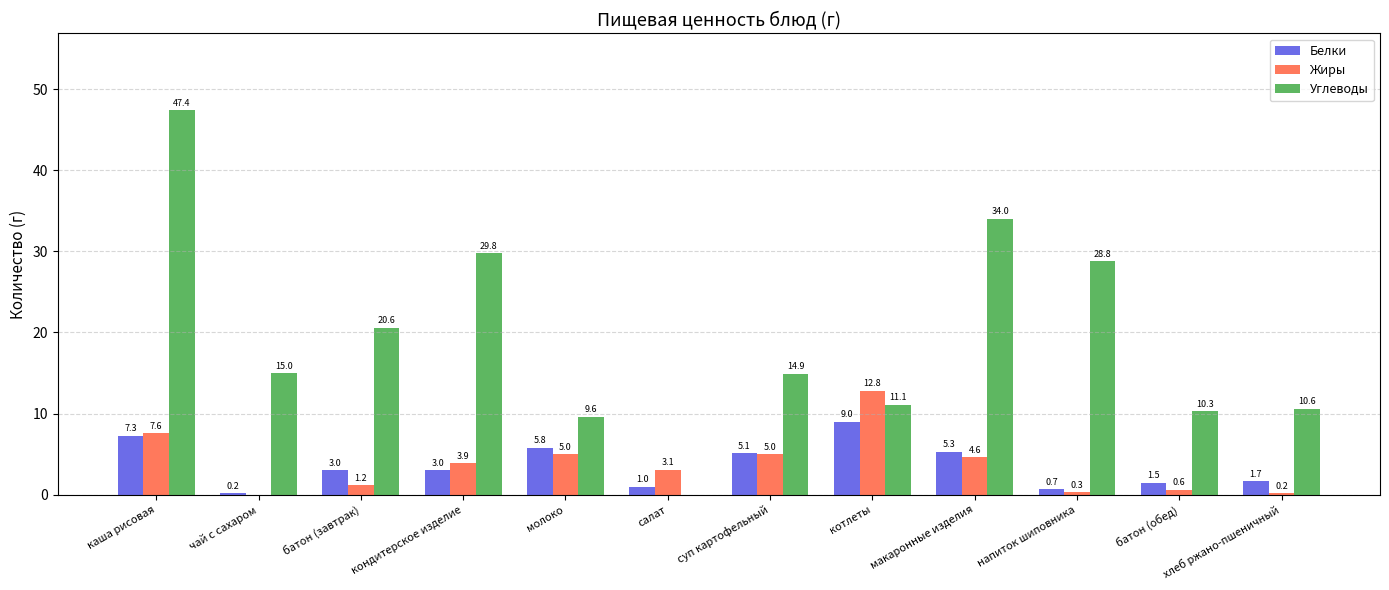

Is it true that Белки equals 1.0 at салат?

True